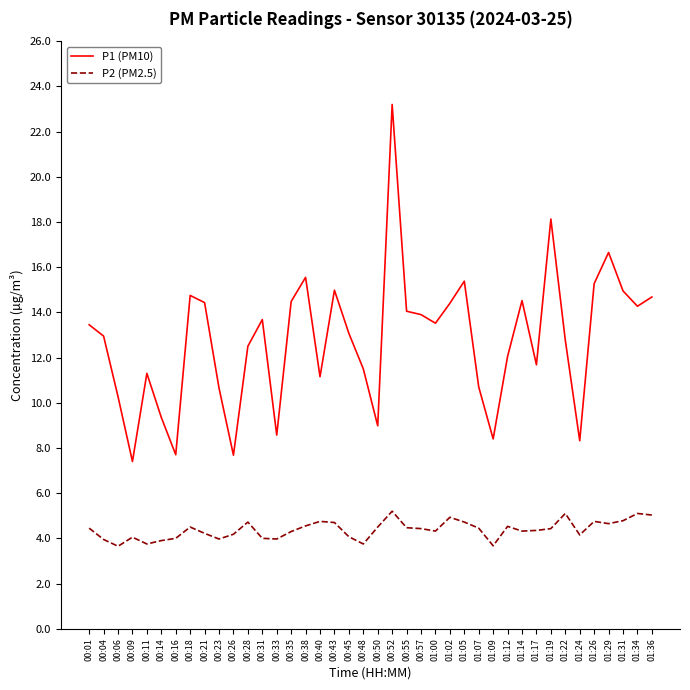

Is it true that P2 (PM2.5) equals 4.0 at 00:23?

True